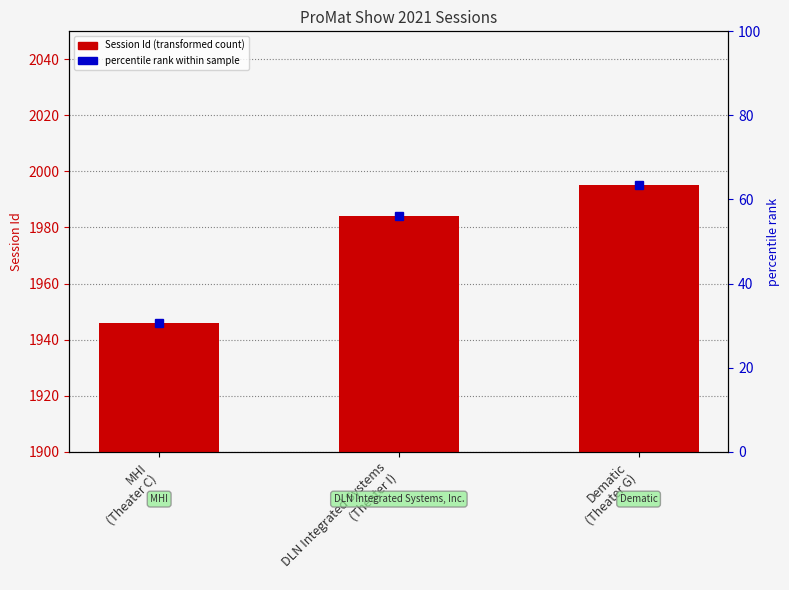

What is the change in value from MHI
(Theater C) to Dematic
(Theater G)?

+49